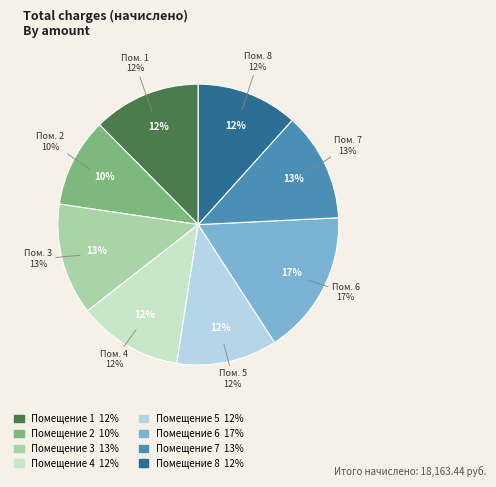

True or false: 8 accounts for 1% of the total.

False